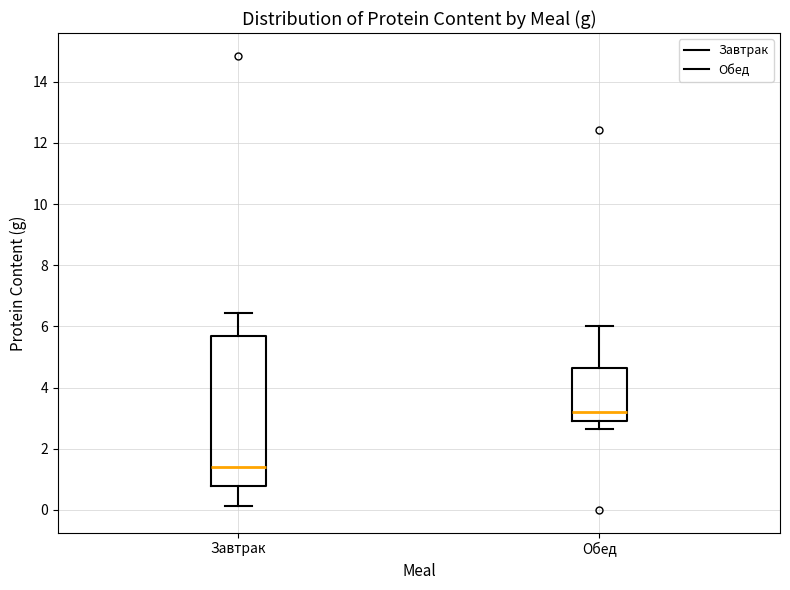

Where does the lower whisker of the box for Обед end on the y-axis? The values are not printed on the chart, so give them approximately, as read against the axis.

2.6